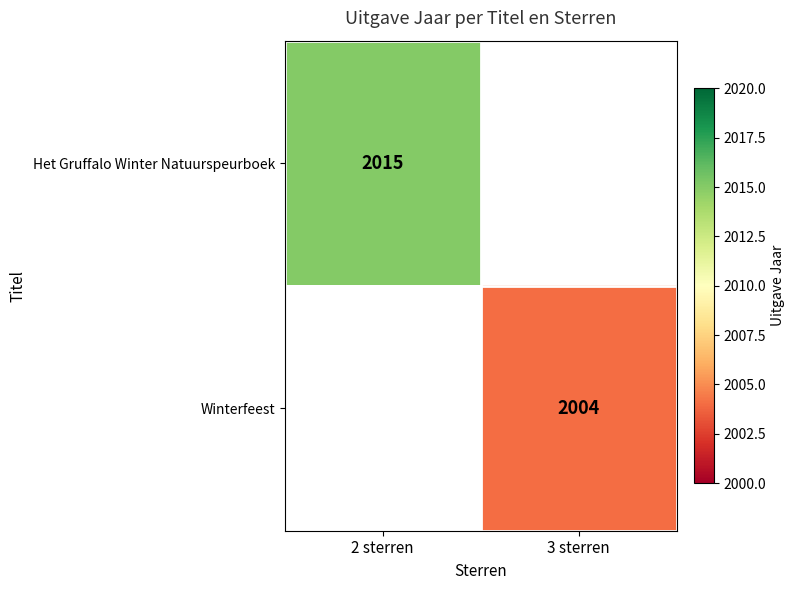

At how many categories does at least one series exceed 2004?

1